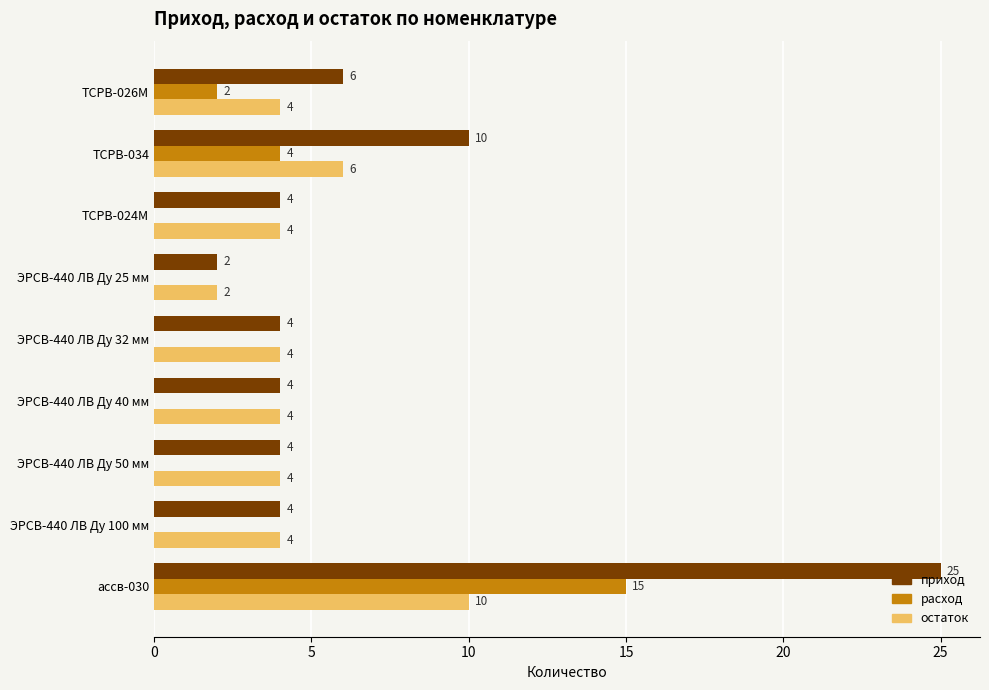

What is the highest value of the приход series?

25